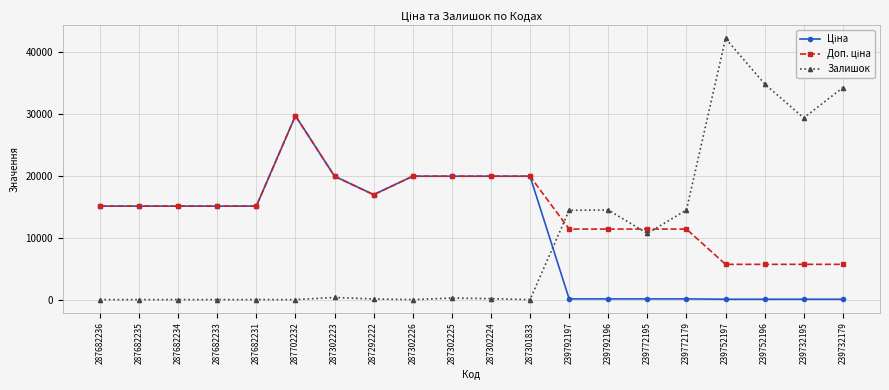

What is the highest value of the Залишок series?

42250.0